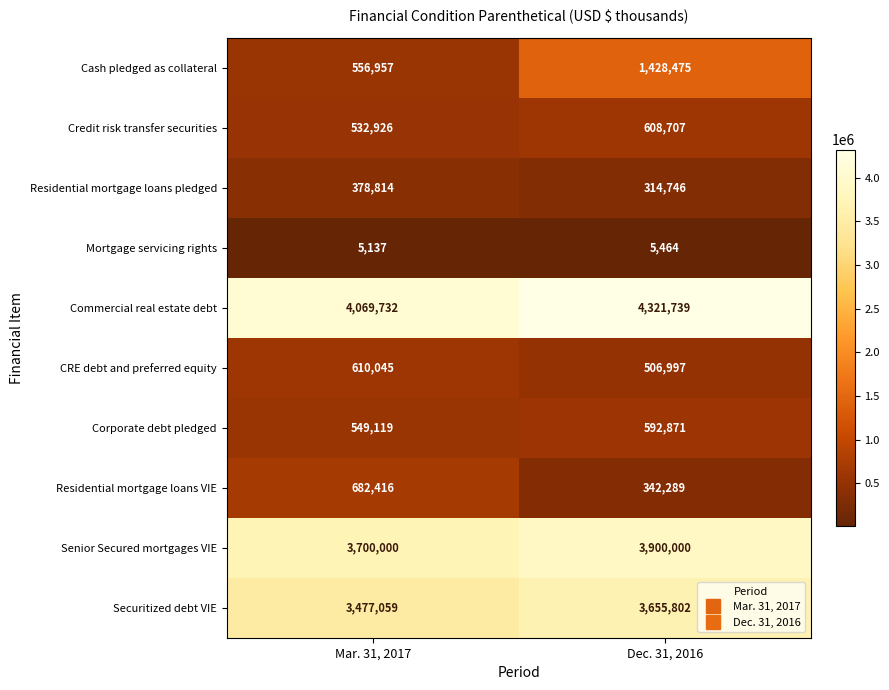

Which series has the largest total across all categories?

Commercial real estate debt